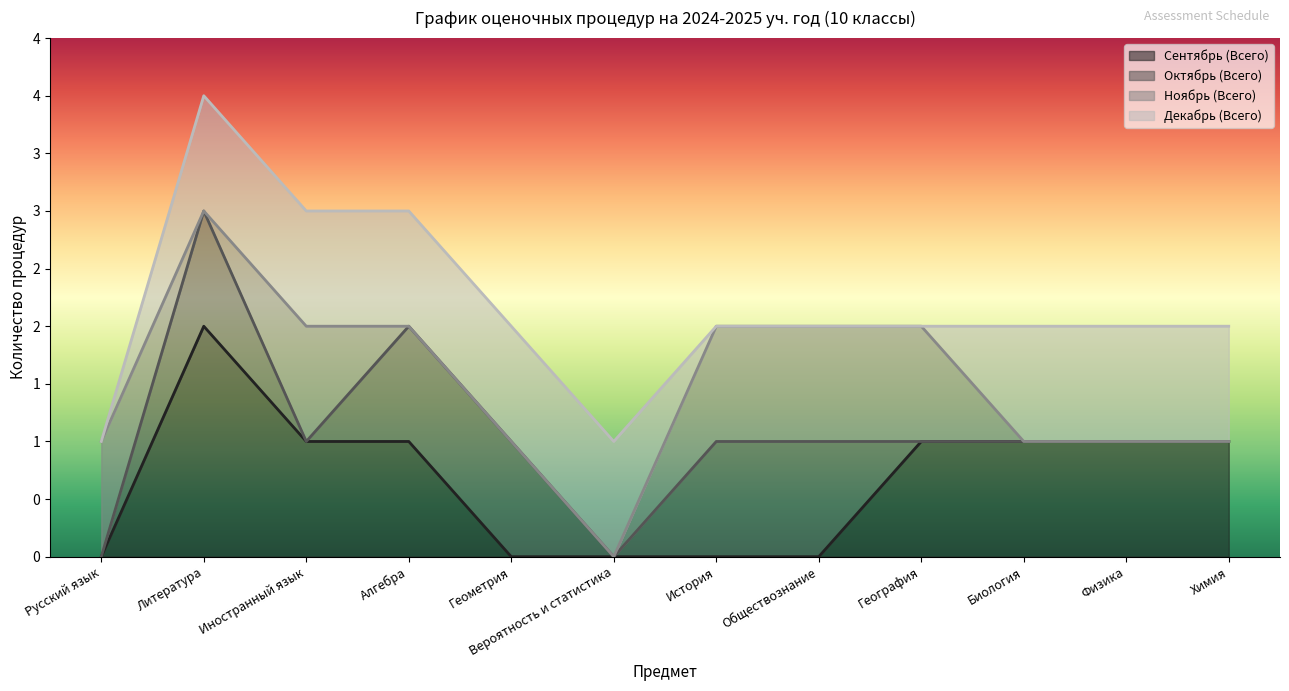

How many interior local valleys does the Ноябрь (Всего) series have?

1